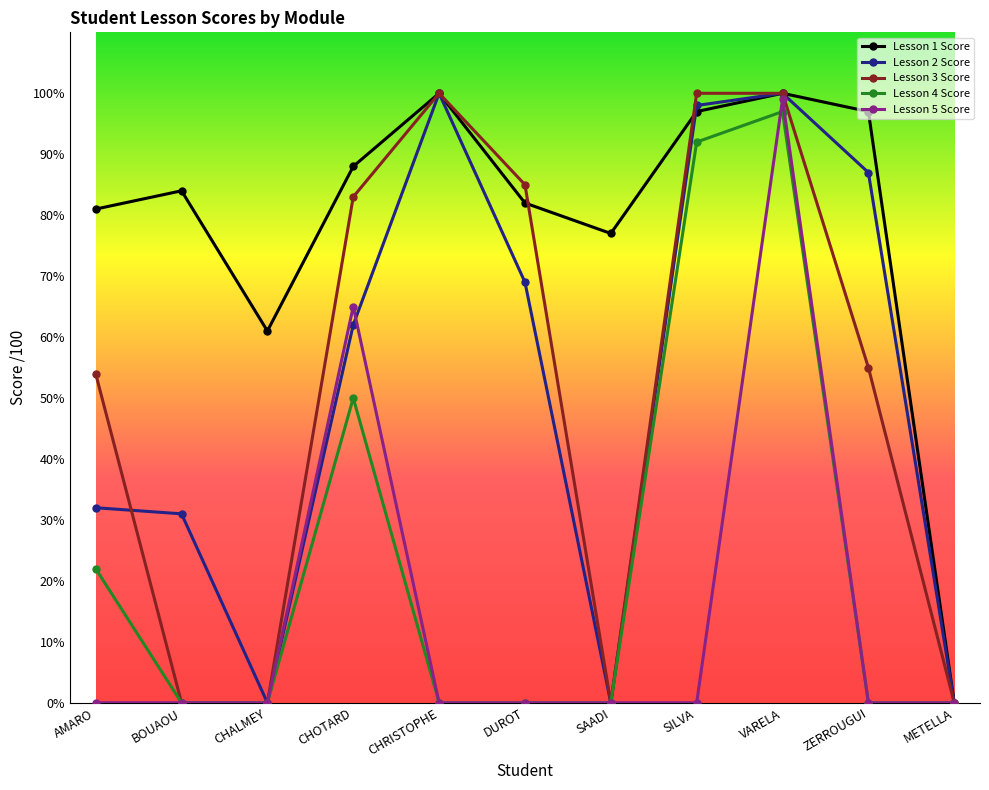

Where is Lesson 4 Score nearest to the value 48?

CHOTARD